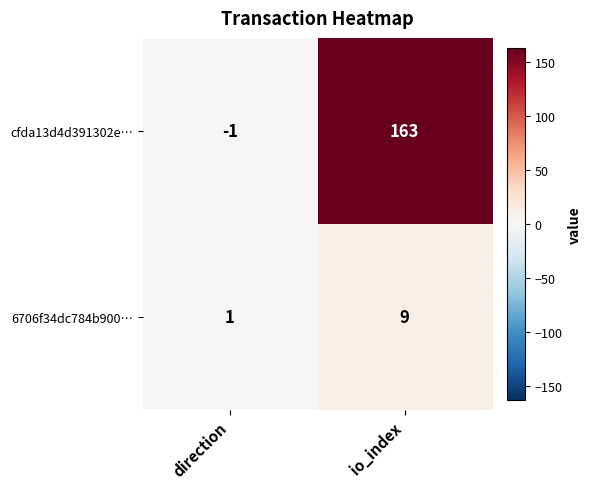

At which label is cfda13d4d391302e… closest to 81?

direction